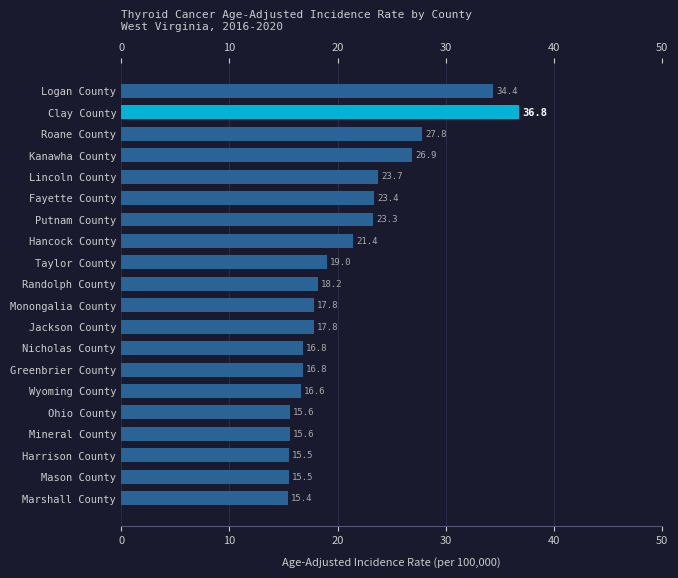

What is the maximum value shown in the chart?

36.8